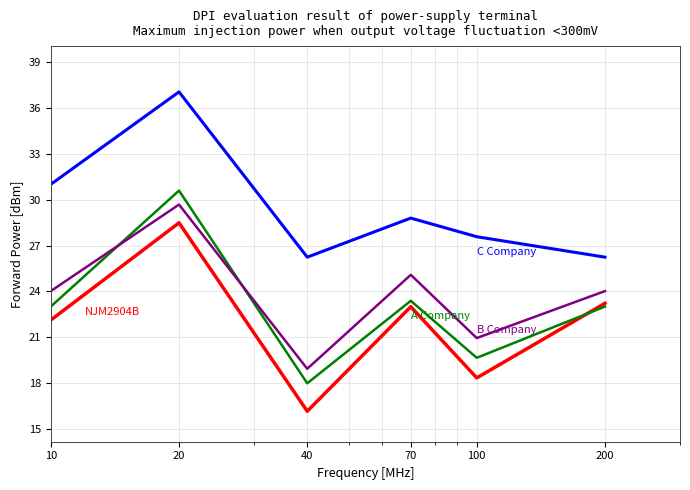

What is the smallest value displayed?

16.1